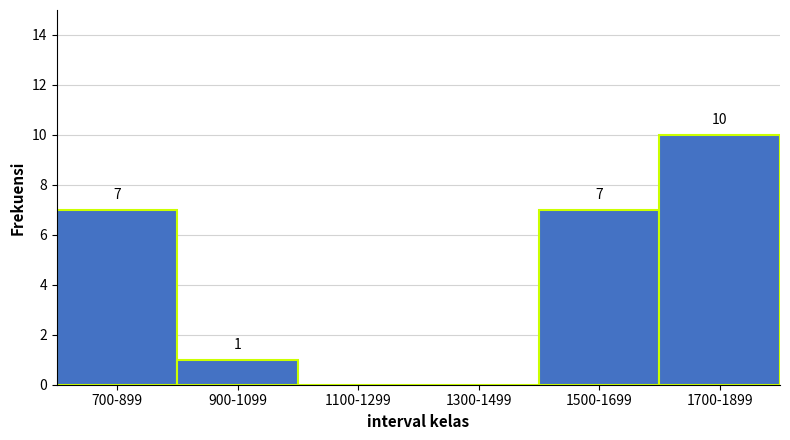

Reading right to left, transcribe all the data shown in this chart.

1700-1899=10	1500-1699=7	1300-1499=0	1100-1299=0	900-1099=1	700-899=7